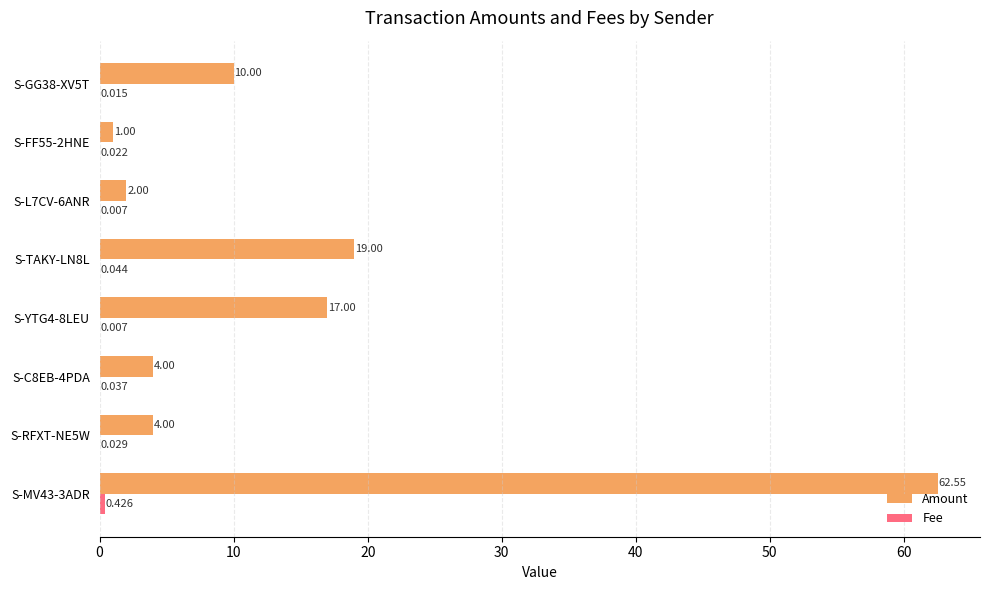

Which series has the largest total across all categories?

Amount